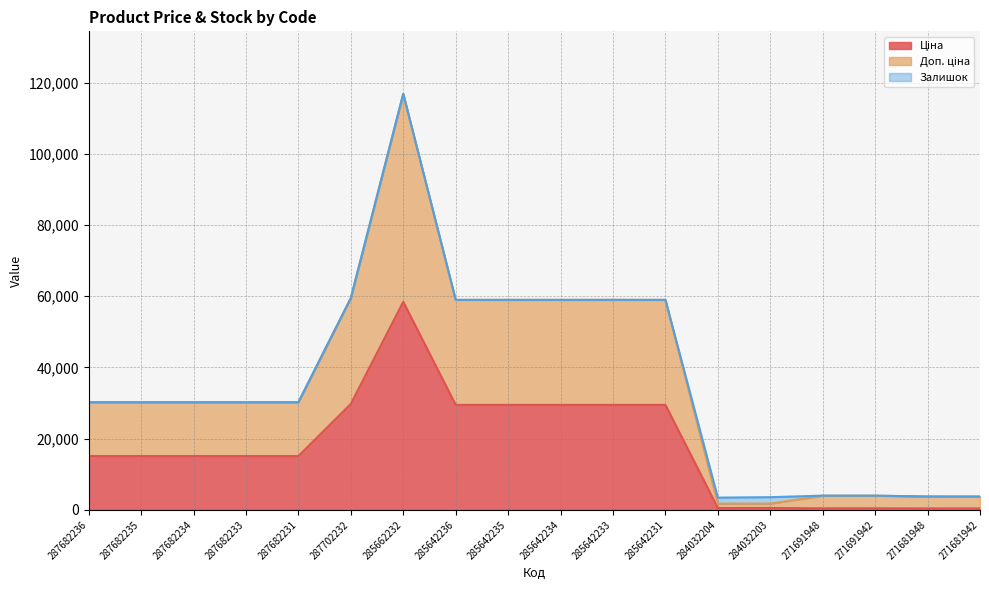

At which category is the sum across all series the highest?

285662232